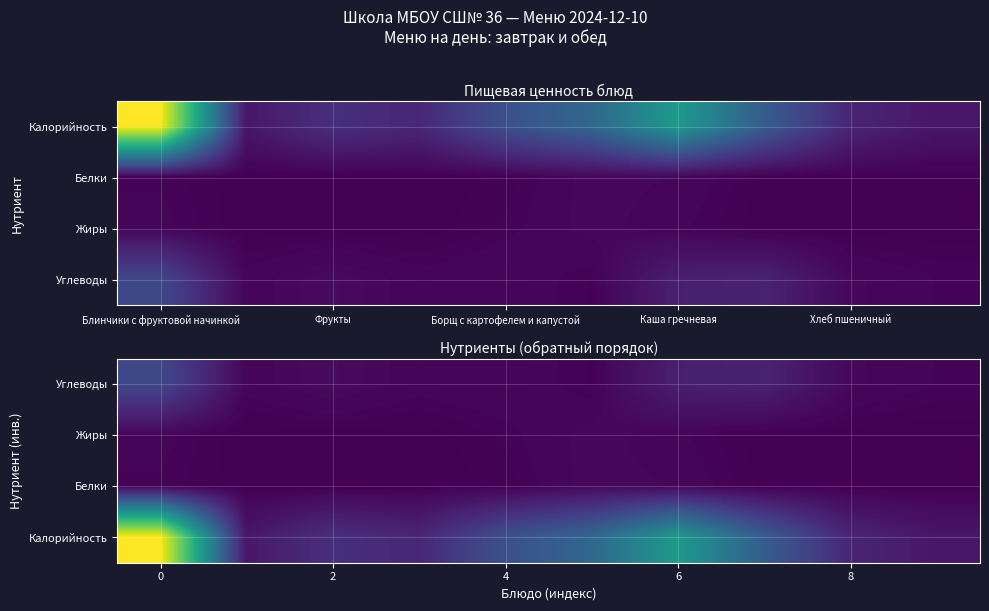

Which has a higher value, 9 or Фрукты?

Фрукты